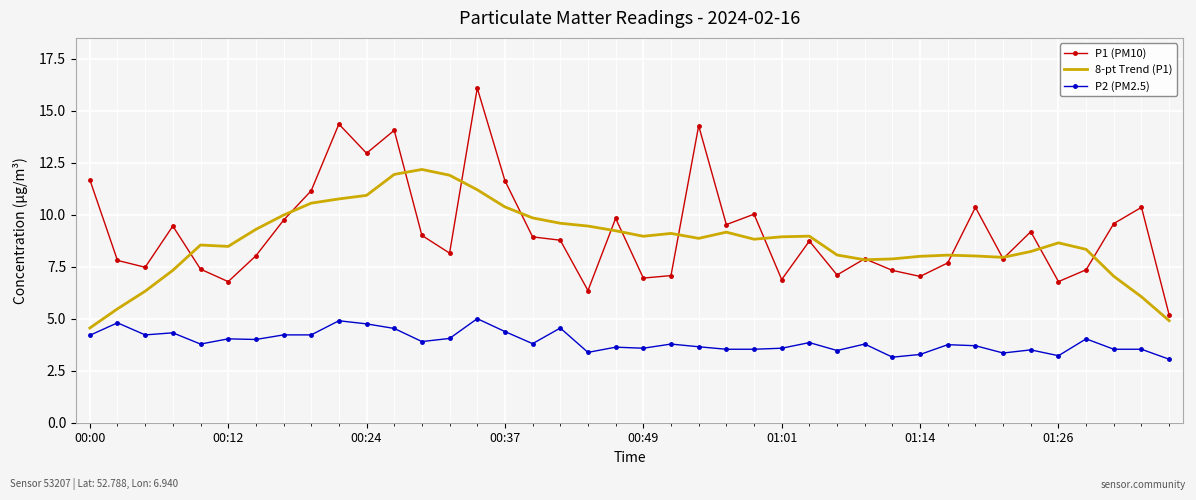

Which series has the widest spread of values?

P1 (PM10)